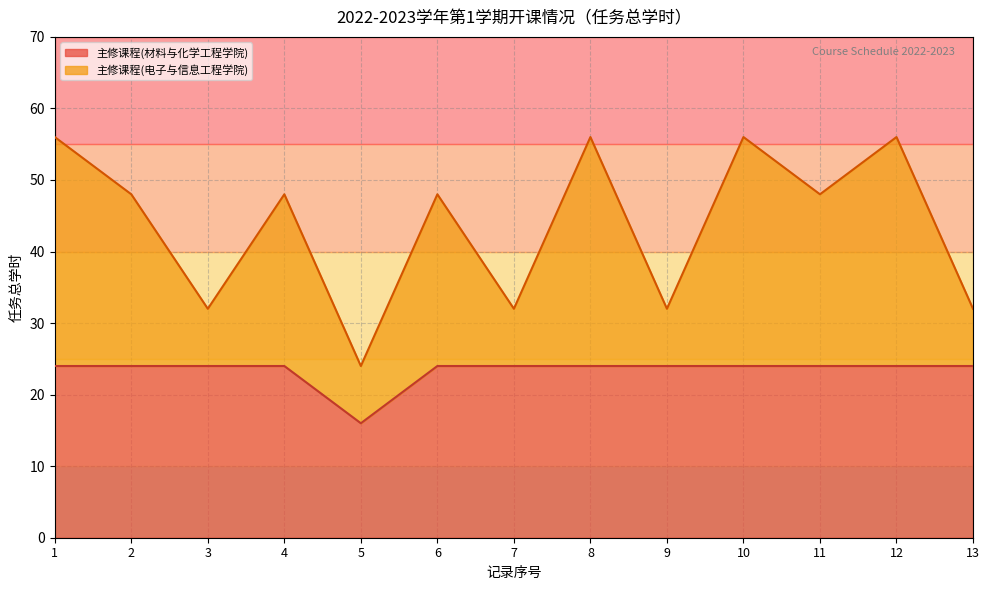

At which label does 主修课程 reach its peak?

电子与信息工程学院-8